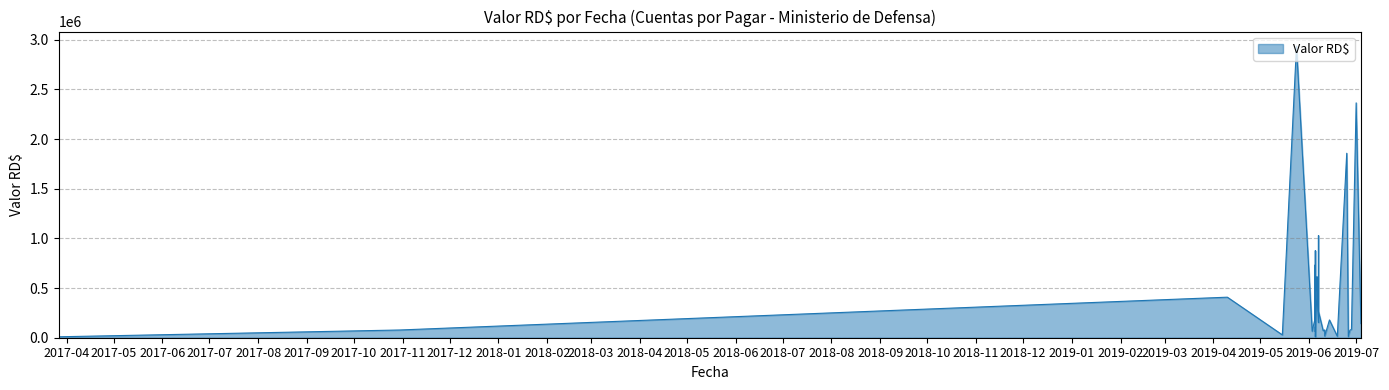

What is the ratio of the value at 2019-06-10 to the value at 2019-06-06?

0.1